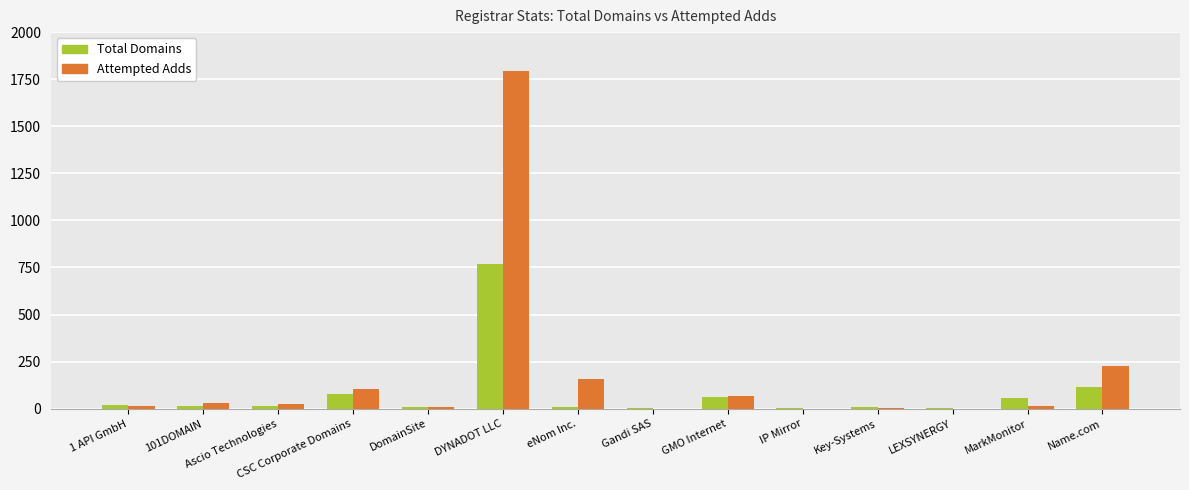

Which label corresponds to the largest value in the chart?

DYNADOT LLC